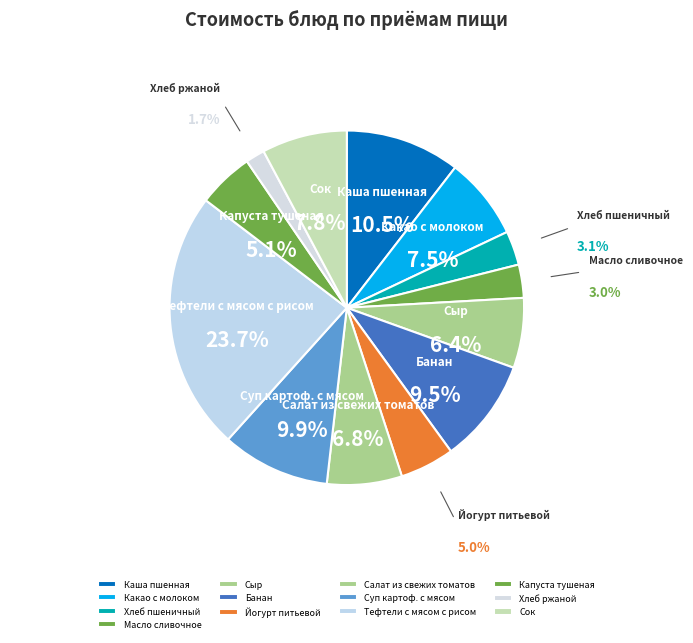

What portion of the pie excludes Сыр?

93.6%